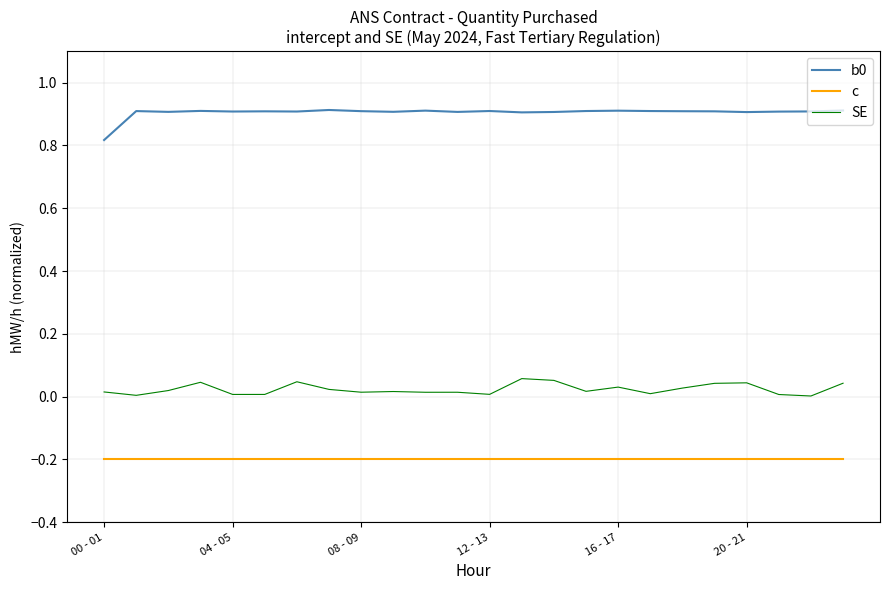

True or false: SE and c cross at least once.

False